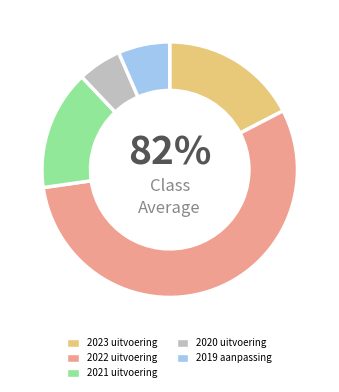

Does 2022 uitvoering represent more than half of the total?

Yes